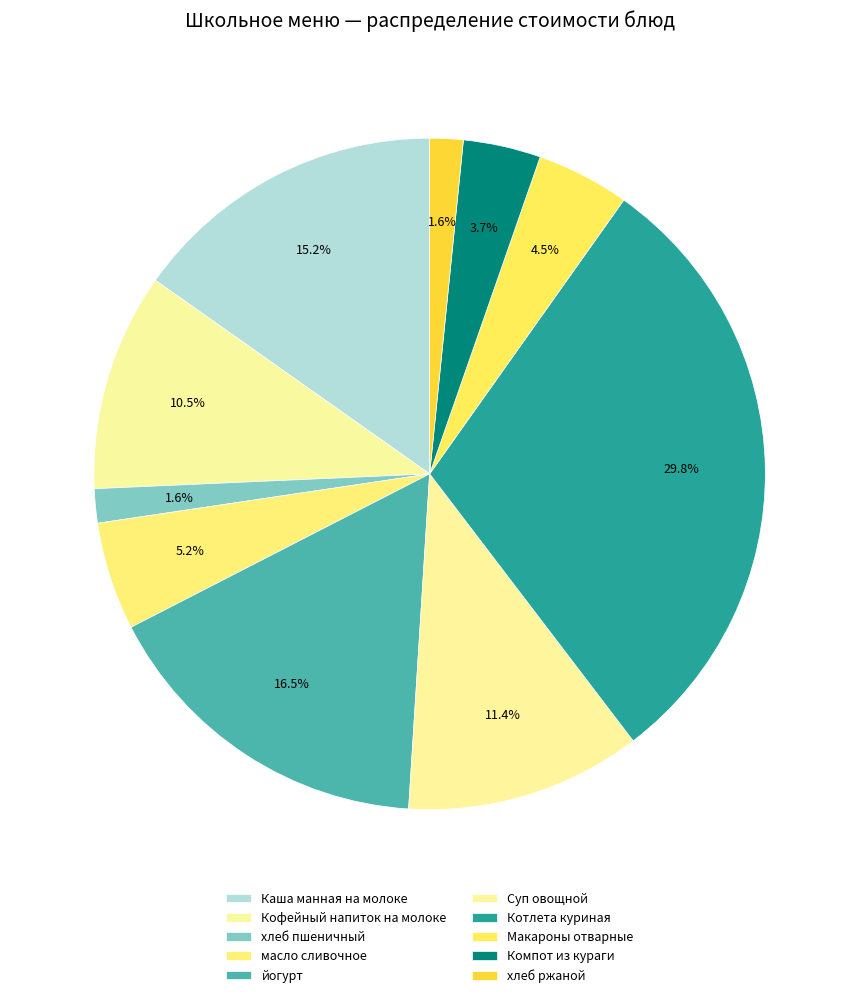

To the nearest percent, what portion does масло сливочное represent?

5%